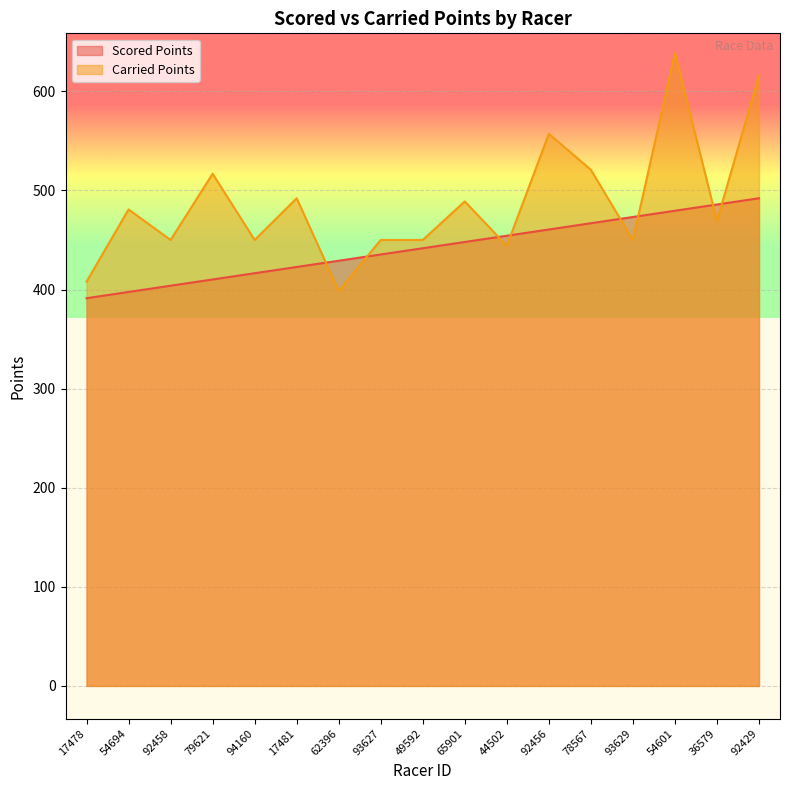

Where is the first local maximum for Carried Points?

54694